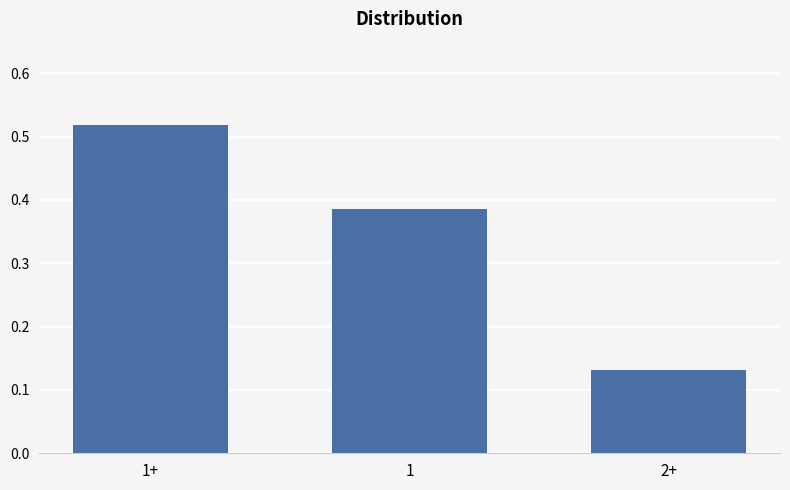

What position from the right is 1+?

3